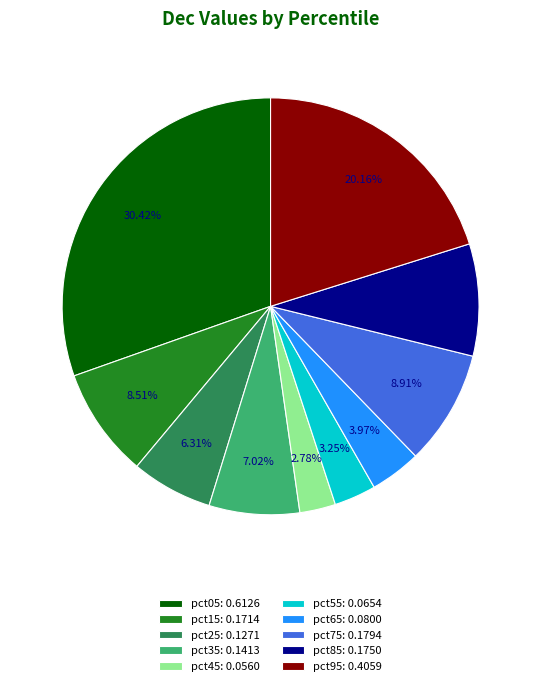

The pct45 slice represents 3% of the pie. True or false?

True